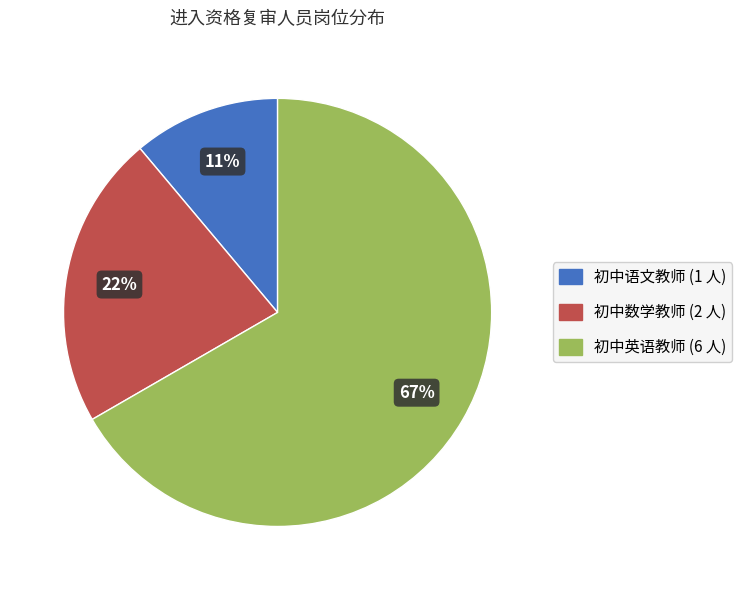

To the nearest percent, what is the difference between the largest and smallest slice percentages?

56%